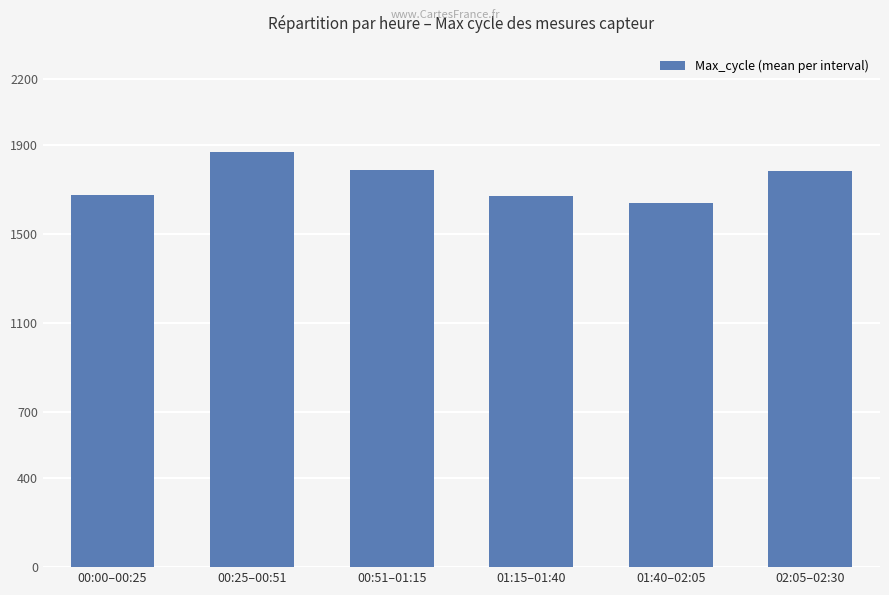

What position from the right is 01:40–02:05?

2